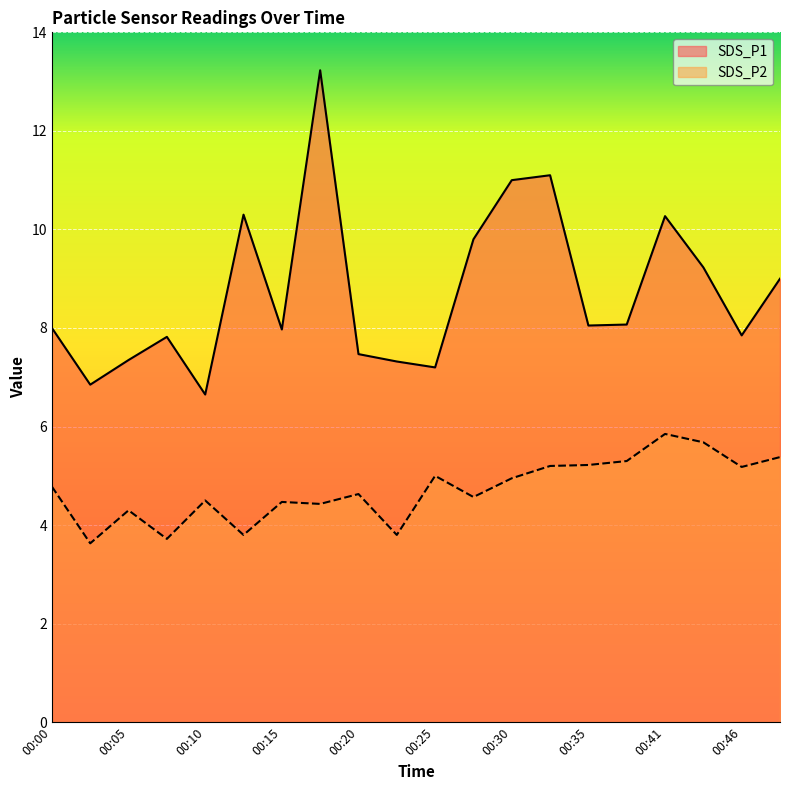

What is the approximate value of SDS_P1 at 00:03?

6.8